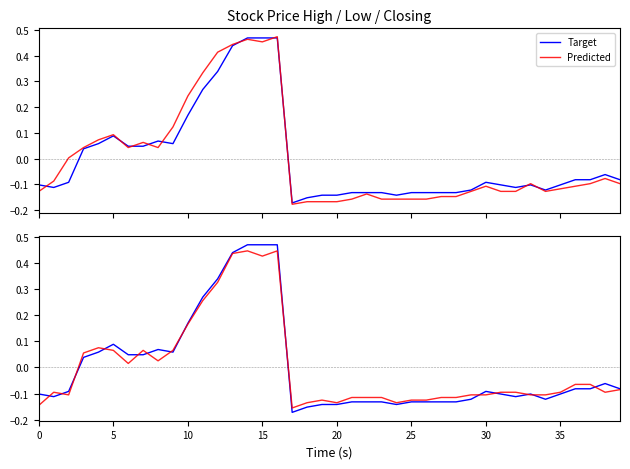

How many intersections are there between Predicted and Target?

14